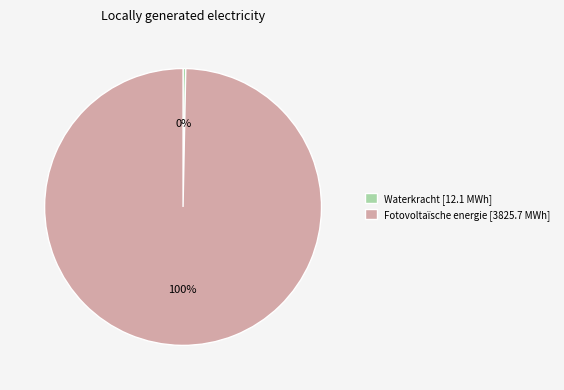

Do Fotovoltaïsche energie [3825.7 MWh] and Waterkracht [12.1 MWh] together represent more than half of the pie?

Yes